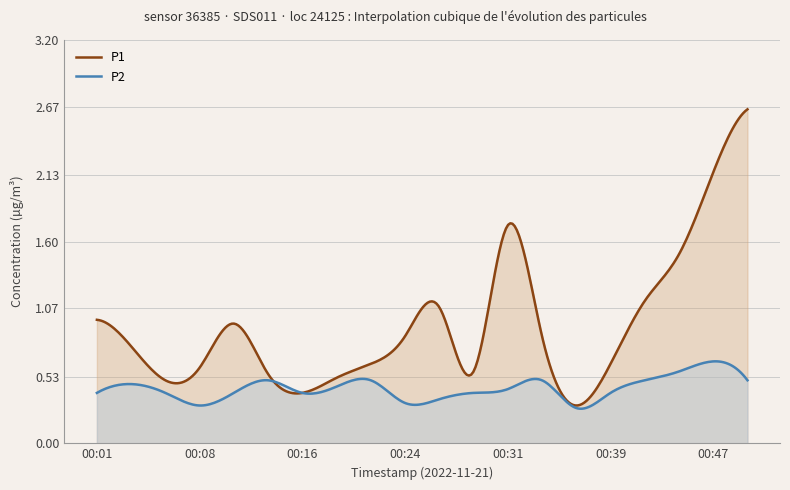

Does the chart have visible grid lines?

Yes